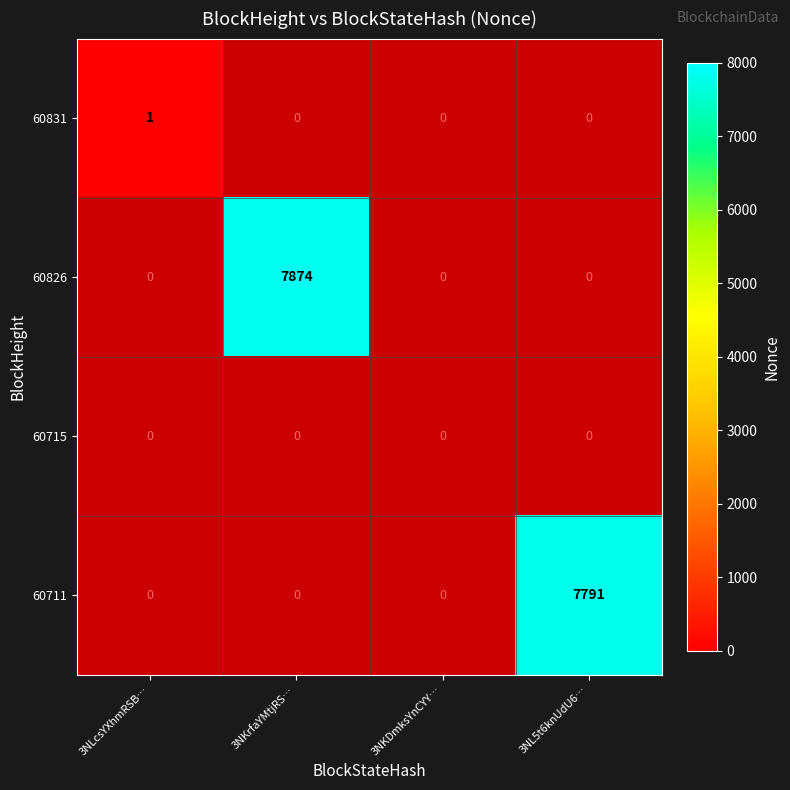

At how many categories does at least one series exceed 89?

2